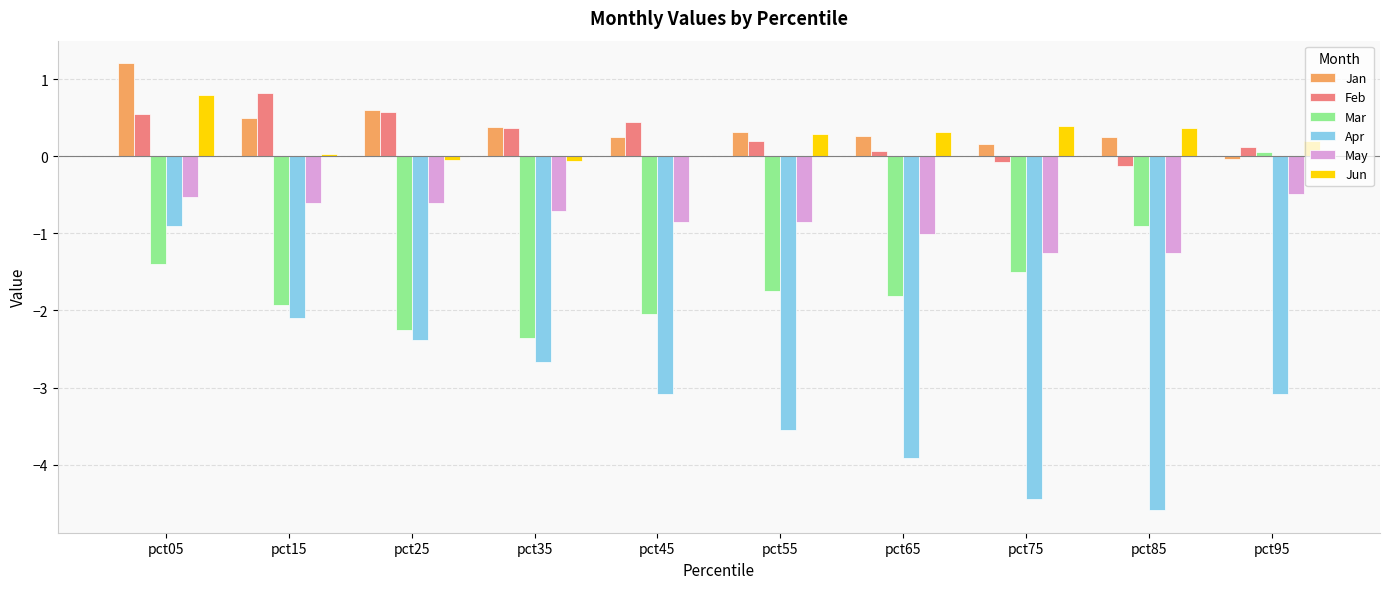

Which category has the highest value in the Mar series?

pct95